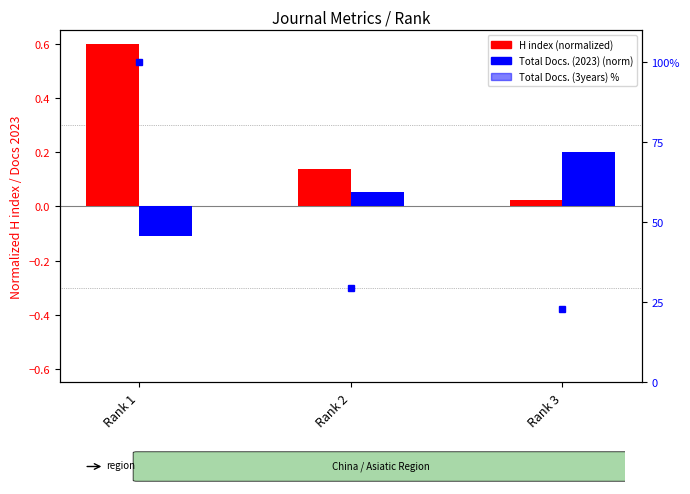

What is the sum of the Total Docs. (2023) (norm) values at Rank 3 and Rank 1?

0.1